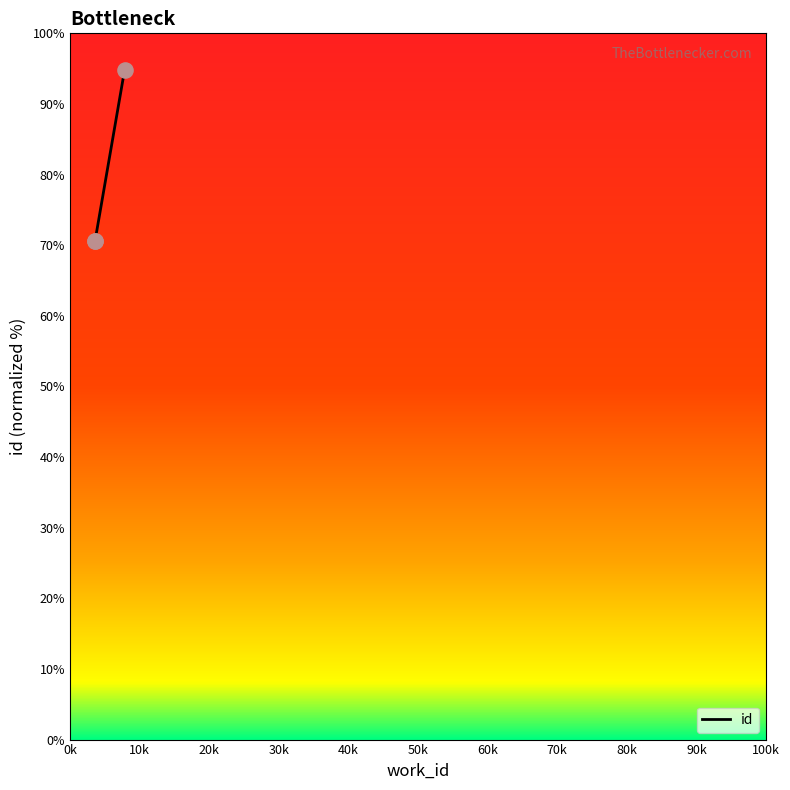

What is the change in value from 3617 to 7855?

+24.2